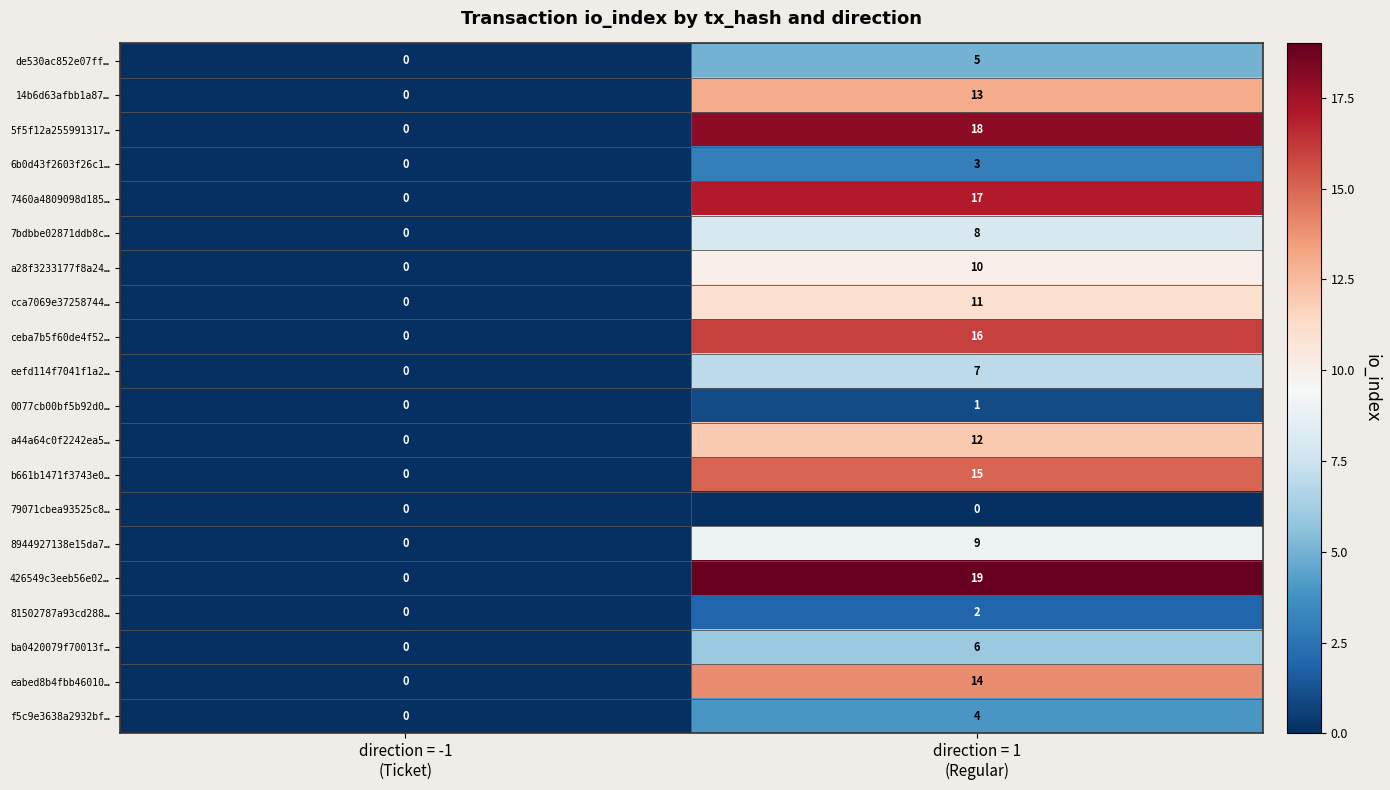

Which series has the widest spread of values?

426549c3eeb56e02…